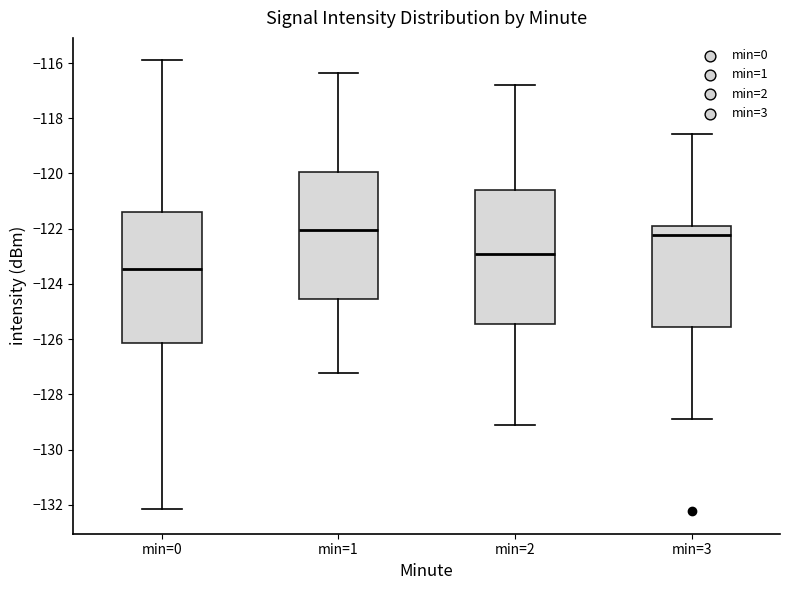

Reading left to right, read every box against the y-axis: the position of its median line, the range the box covers, and the ends of its whiskers. The values are not printed on the chart, so give them approximately, as read against the axis.

min=0: median -123.4, box -126.2 to -121.4, whiskers -132.2 to -116.0
min=1: median -122.0, box -124.6 to -120.0, whiskers -127.2 to -116.4
min=2: median -123.0, box -125.4 to -120.6, whiskers -129.2 to -116.8
min=3: median -122.2, box -125.6 to -122.0, whiskers -129.0 to -118.6